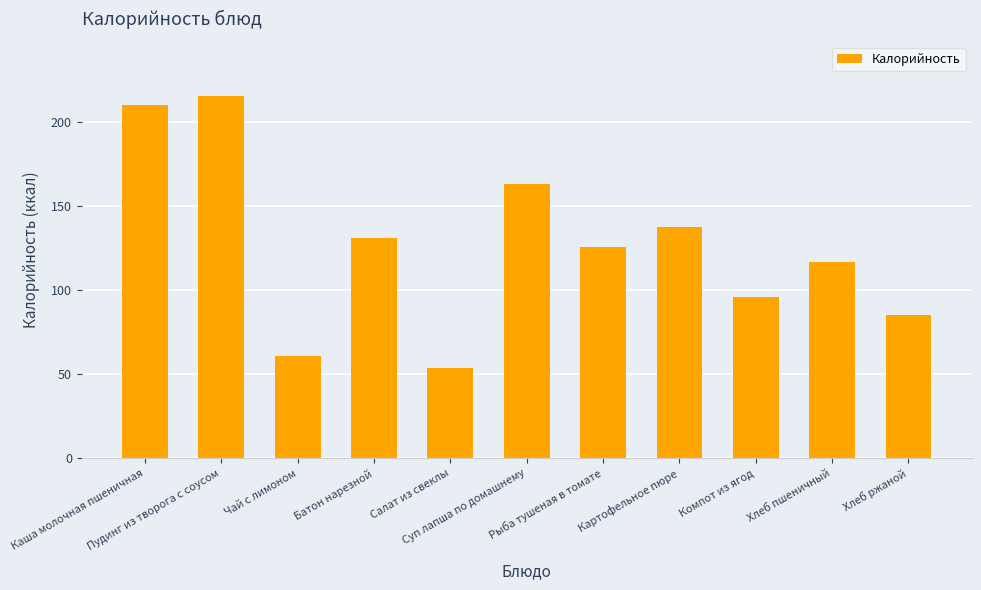

Reading left to right, extract all data points from this chart.

209.6	215.0	60.8	131.0	53.4	162.9	125.7	137.4	96.0	116.8	85.4